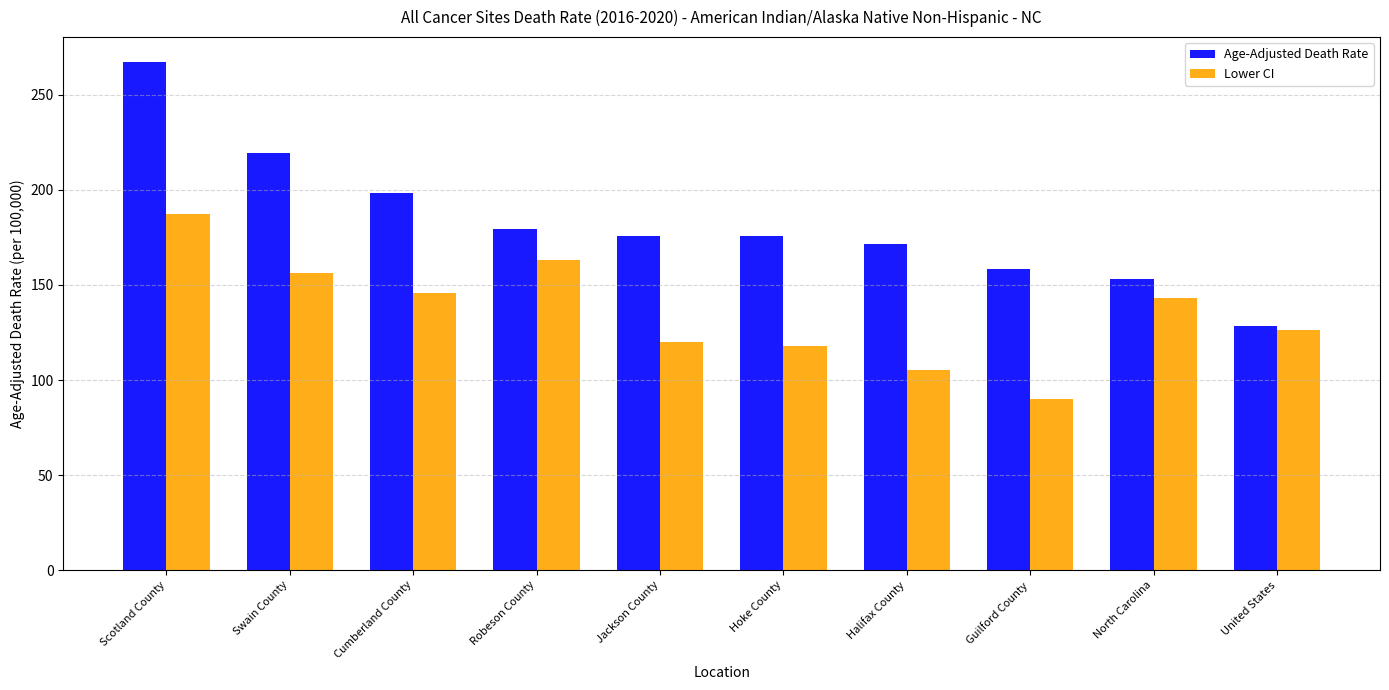

At how many categories does at least one series exceed 189?

3